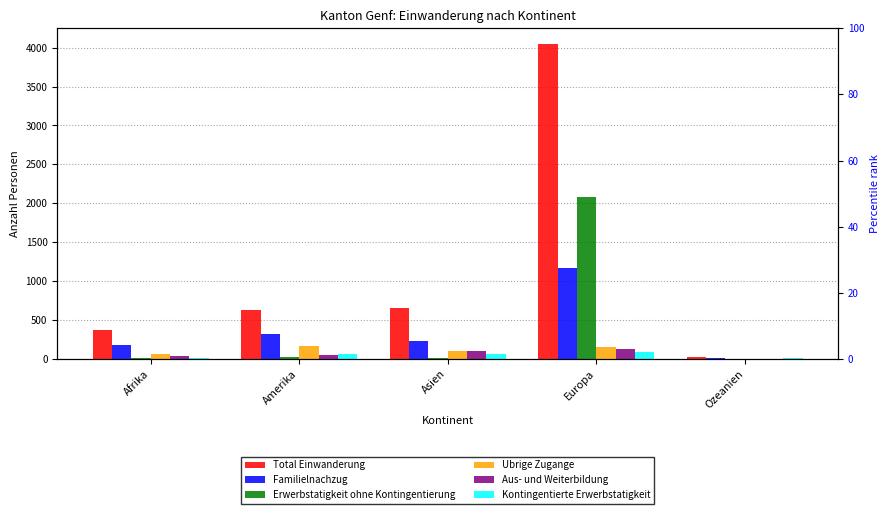

The value of Familielnachzug at Ozeanien is 7. True or false?

True